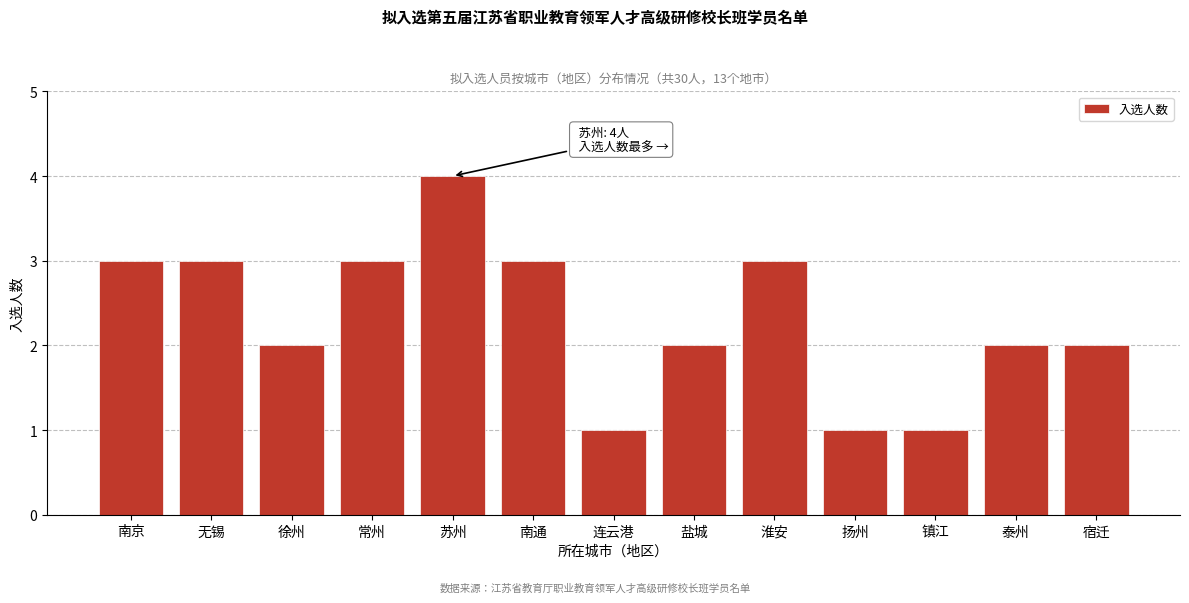

Reading left to right, list all the values displayed in this chart.

3	3	2	3	4	3	1	2	3	1	1	2	2